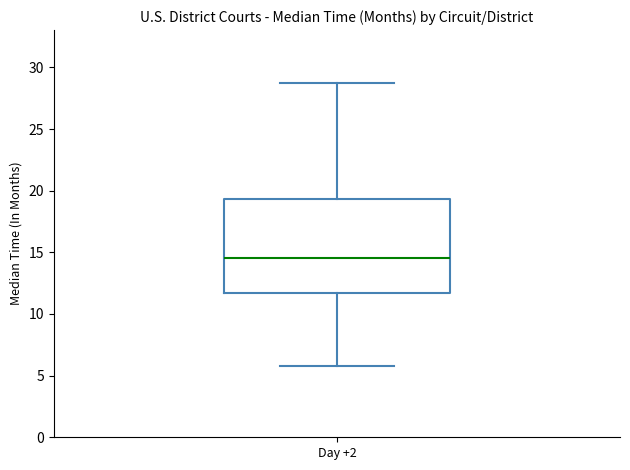

Where does the lower whisker of the box for Day +2 end on the y-axis? The values are not printed on the chart, so give them approximately, as read against the axis.

6.0